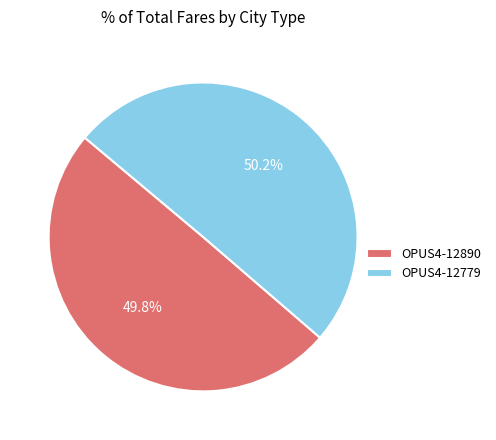

To the nearest percent, what is the combined percentage of OPUS4-12890 and OPUS4-12779?

100%